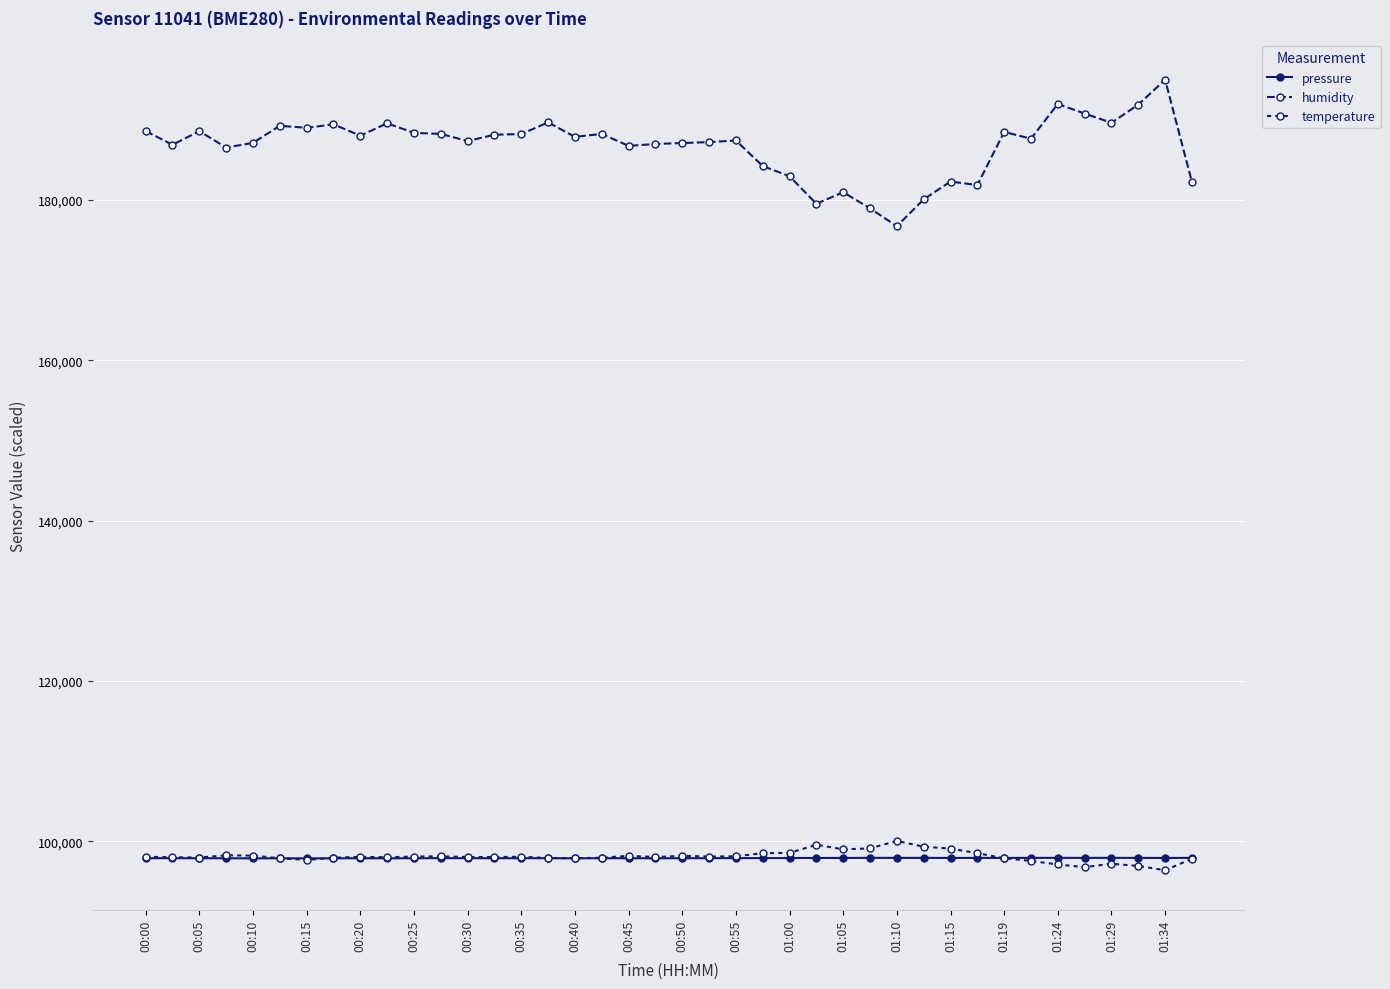

True or false: humidity and temperature cross at least once.

False